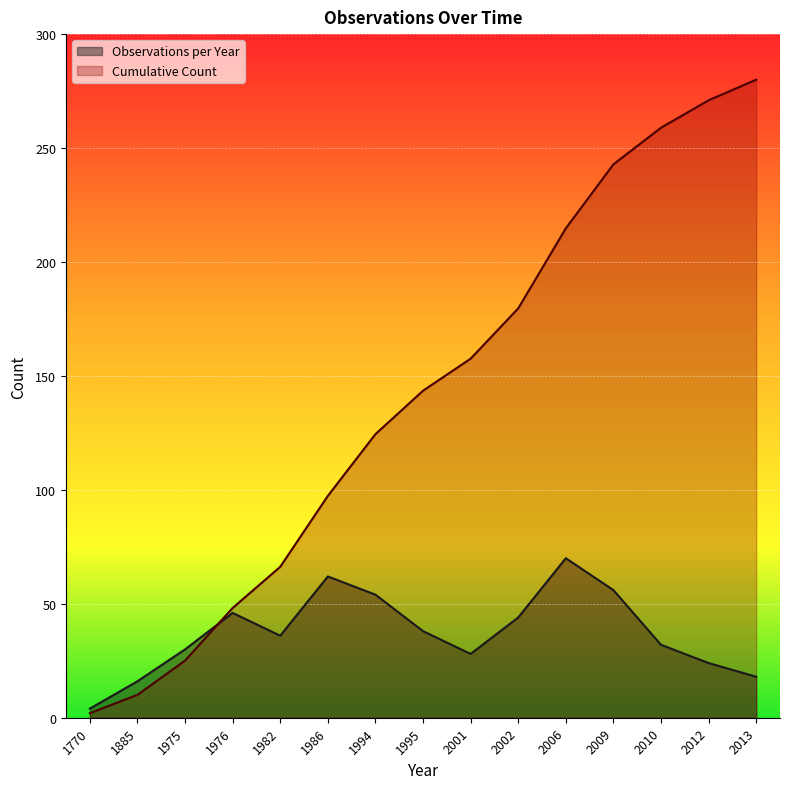

What is the average value of the Observations per Year series?

37.2